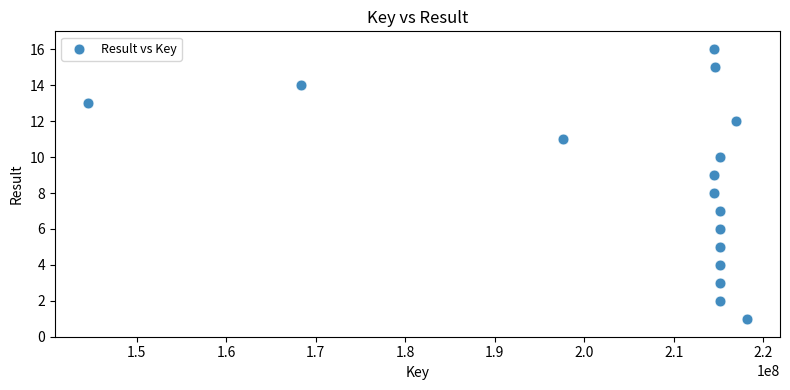

What is the range of X values (max minus min)?

73633992